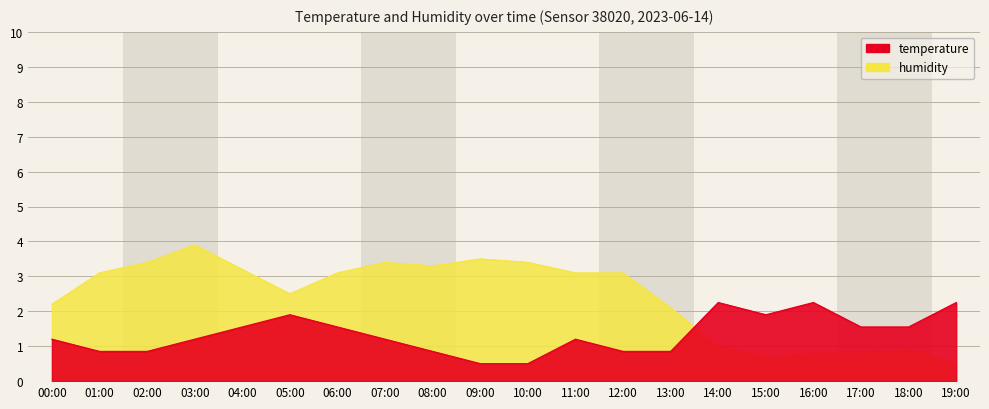

Where is the first local maximum for humidity?

03:00